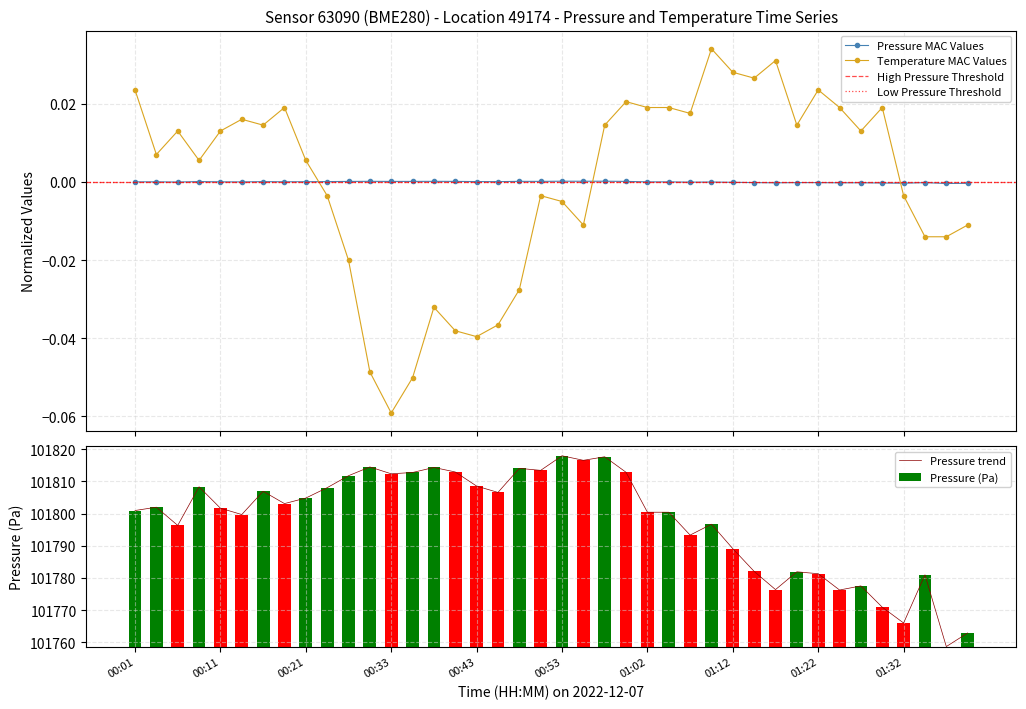

After their last crossing, which series has the higher values: Temperature MAC Values or Pressure MAC Values?

Pressure MAC Values